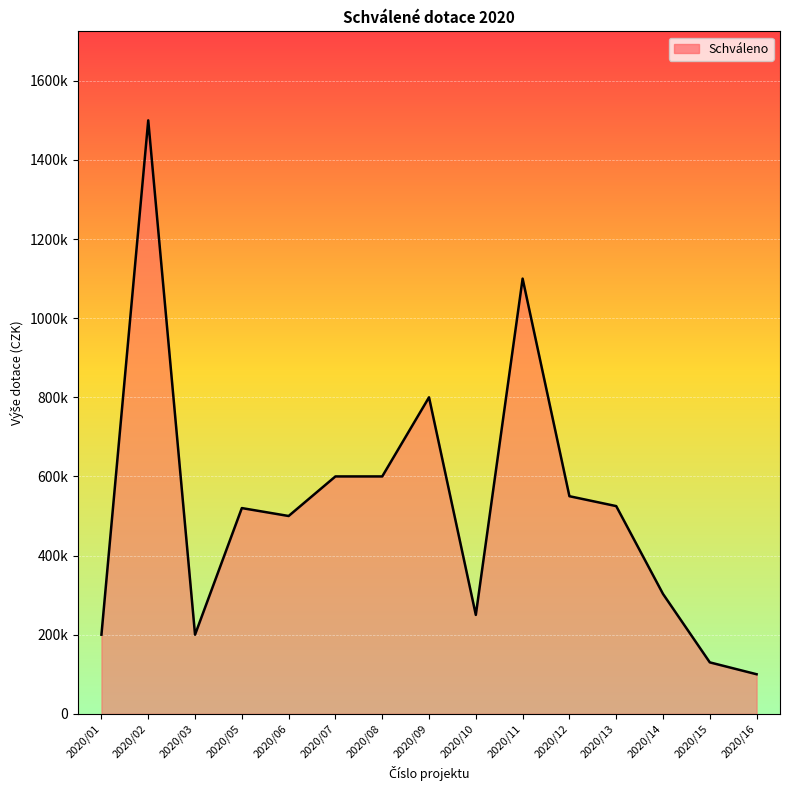

What is the difference between the maximum and minimum values?

1400000